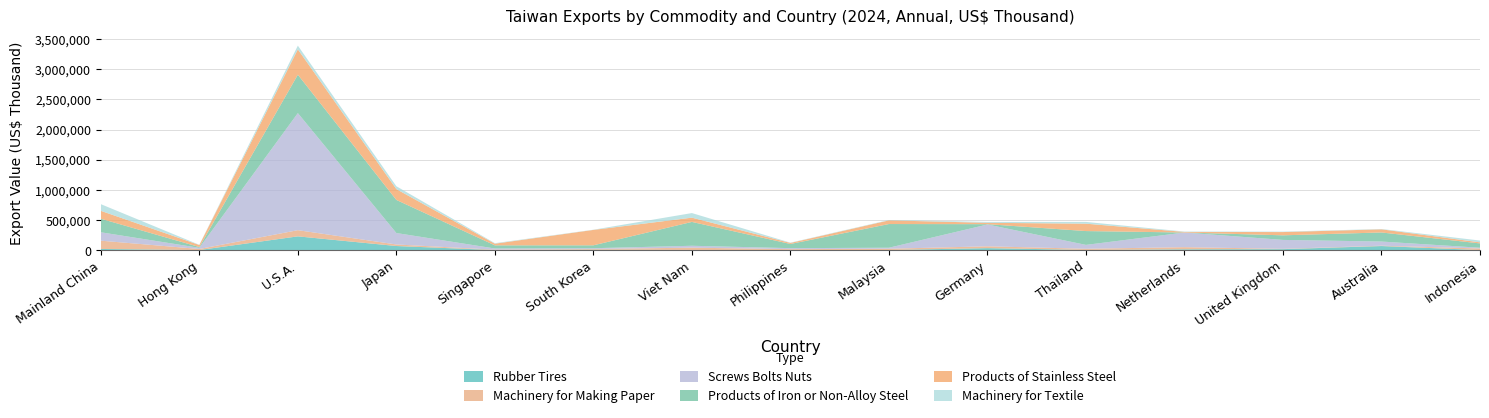

Reading left to right, extract all data points from this chart.

Rubber Tires: Mainland China=18712	Hong Kong=1045	U.S.A.=227770	Japan=67727	Singapore=584	South Korea=7054	Viet Nam=2401	Philippines=2365	Malaysia=1388	Germany=32663	Thailand=2443	Netherlands=13297	United Kingdom=15632	Australia=67249	Indonesia=694
Machinery for Making Paper: Mainland China=137473	Hong Kong=17383	U.S.A.=102650	Japan=25617	Singapore=6153	South Korea=11631	Viet Nam=37703	Philippines=13332	Malaysia=20624	Germany=30316	Thailand=19455	Netherlands=35319	United Kingdom=5330	Australia=5780	Indonesia=25981
Screws Bolts Nuts: Mainland China=139269	Hong Kong=18803	U.S.A.=1942133	Japan=189669	Singapore=19678	South Korea=12588	Viet Nam=31620	Philippines=16496	Malaysia=17199	Germany=361514	Thailand=64416	Netherlands=242990	United Kingdom=147966	Australia=68814	Indonesia=12343
Products of Iron or Non-Alloy Steel: Mainland China=224825	Hong Kong=13373	U.S.A.=637150	Japan=549099	Singapore=52273	South Korea=47992	Viet Nam=395782	Philippines=69127	Malaysia=393158	Germany=5554	Thailand=229290	Netherlands=124	United Kingdom=76142	Australia=150564	Indonesia=71483
Products of Stainless Steel: Mainland China=131027	Hong Kong=33877	U.S.A.=420938	Japan=179707	Singapore=27255	South Korea=255412	Viet Nam=70531	Philippines=17152	Malaysia=60592	Germany=22588	Thailand=122357	Netherlands=9708	United Kingdom=53990	Australia=52121	Indonesia=17617
Machinery for Textile: Mainland China=110742	Hong Kong=2993	U.S.A.=60912	Japan=47372	Singapore=8717	South Korea=3348	Viet Nam=76199	Philippines=4780	Malaysia=6376	Germany=14377	Thailand=29543	Netherlands=5891	United Kingdom=6839	Australia=5350	Indonesia=30334